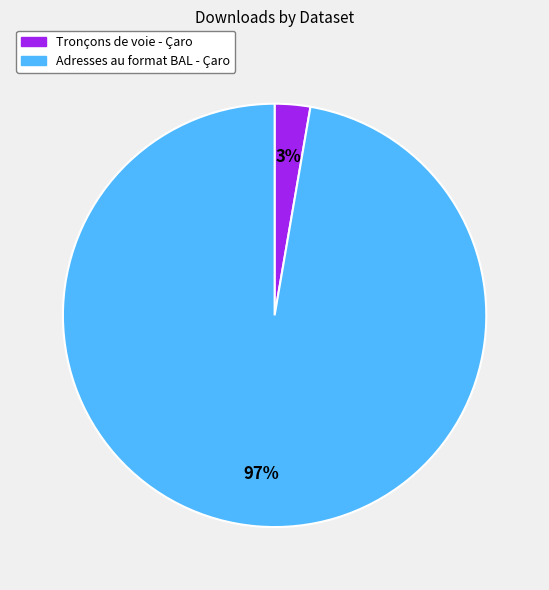

Is it true that Tronçons de voie - Çaro is 9% of the pie?

False